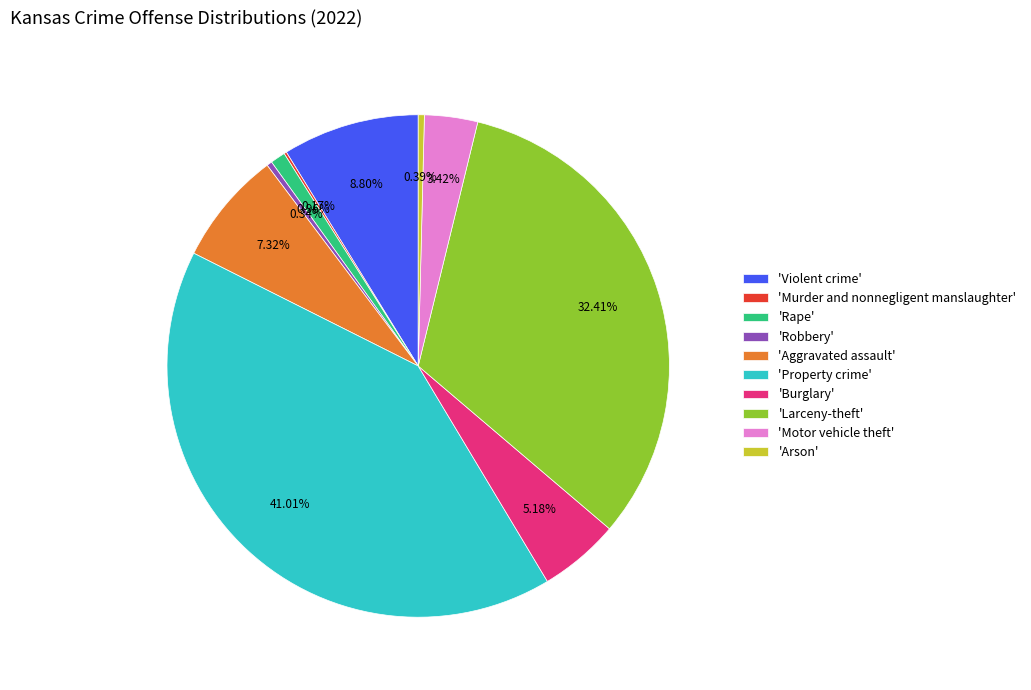

Do 'Rape' and 'Burglary' together represent more than half of the pie?

No